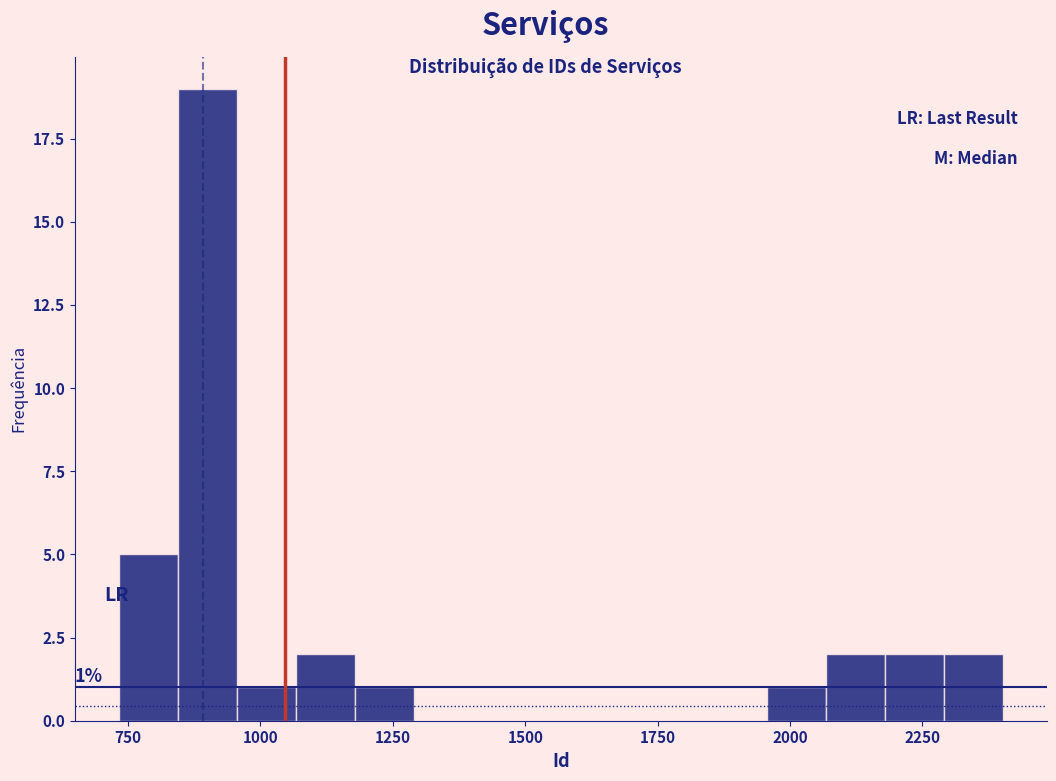

Around what value on the x-axis is the tallest bar? Give the approximate position of its centre, as read against the axis.

900